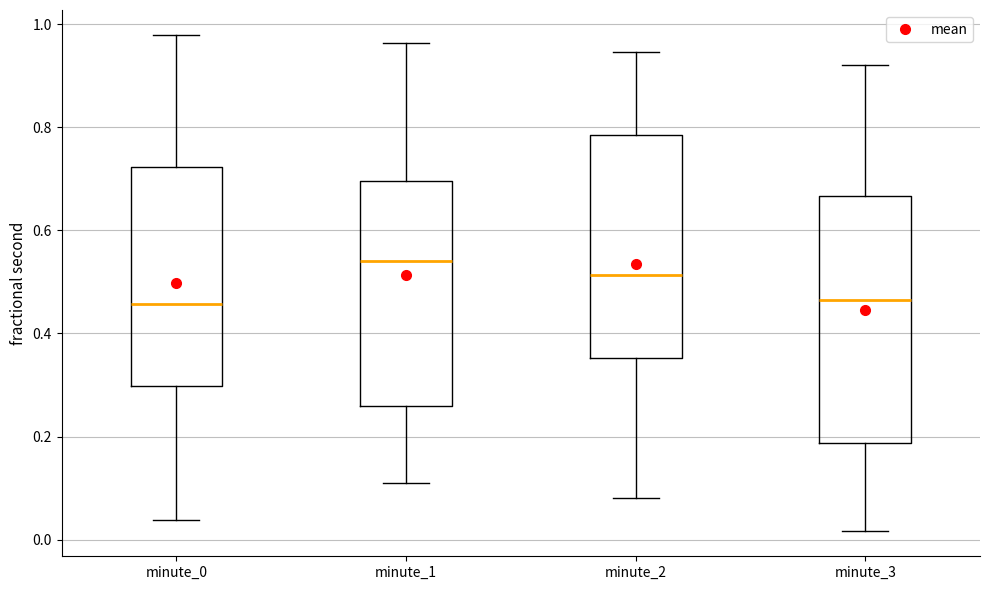

Reading left to right, transcribe this box plot: for each box, give where its median line is, the range the box spans, and where its two whiskers end, as read against the y-axis. The values are not printed on the chart, so give them approximately, as read against the axis.

minute_0: median 0.46, box 0.30 to 0.72, whiskers 0.04 to 0.98
minute_1: median 0.54, box 0.26 to 0.70, whiskers 0.10 to 0.96
minute_2: median 0.52, box 0.36 to 0.78, whiskers 0.08 to 0.94
minute_3: median 0.46, box 0.18 to 0.66, whiskers 0.02 to 0.92